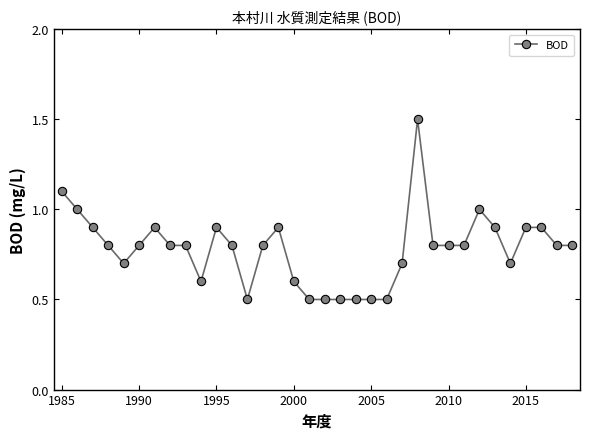

Reading left to right, transcribe all the data shown in this chart.

1.1	1.0	0.9	0.8	0.7	0.8	0.9	0.8	0.8	0.6	0.9	0.8	0.5	0.8	0.9	0.6	0.5	0.5	0.5	0.5	0.5	0.5	0.7	1.5	0.8	0.8	0.8	1.0	0.9	0.7	0.9	0.9	0.8	0.8